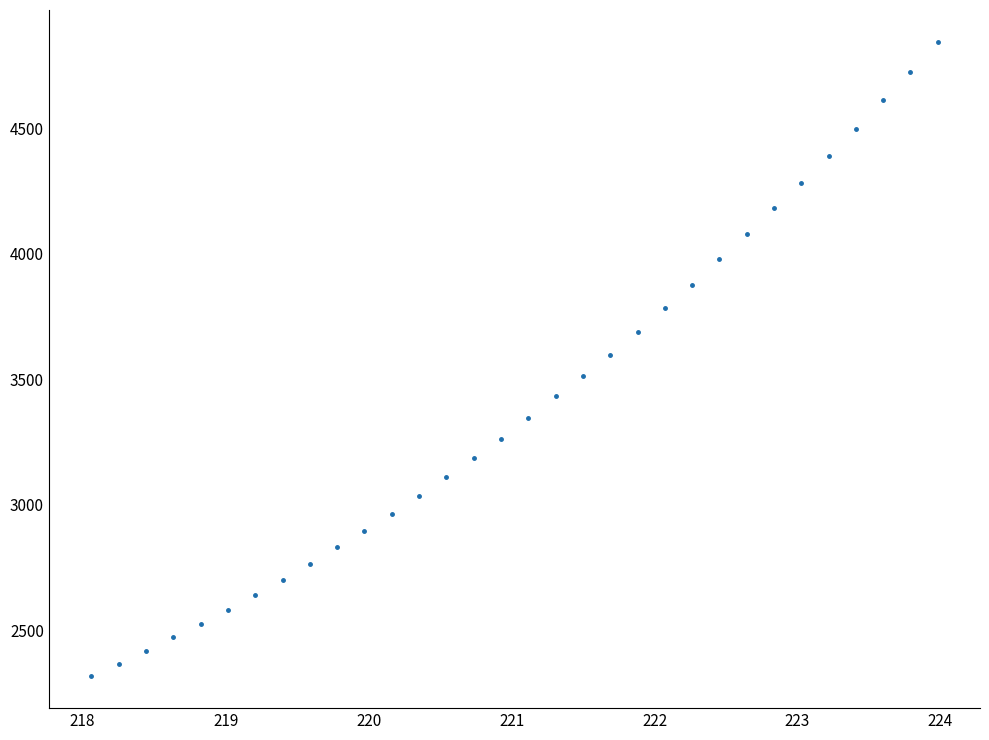

True or false: the data has more than 2 interior local peaks.

False